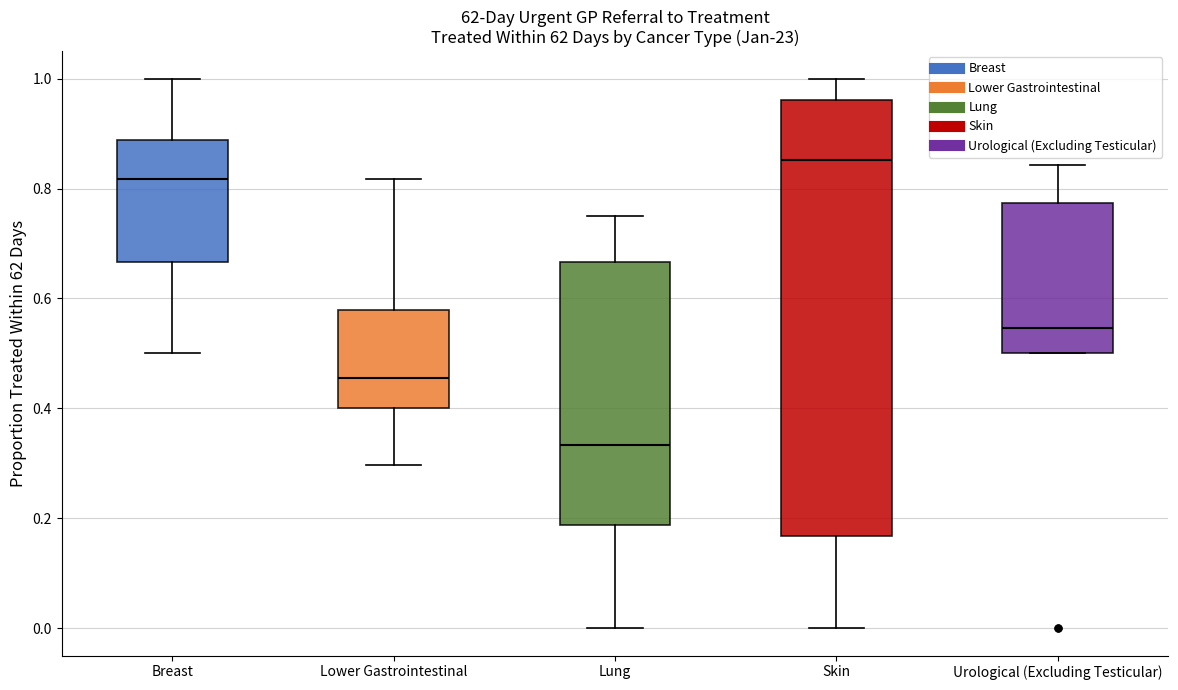

Which box's median line is the highest?

Skin